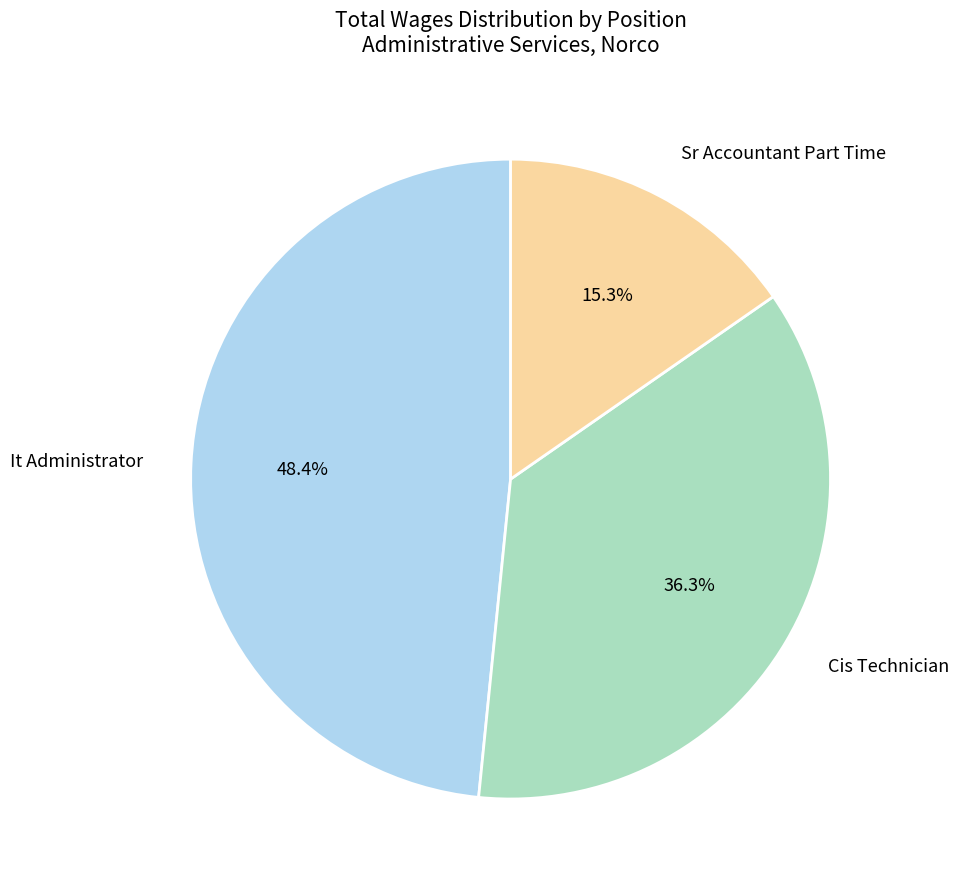

True or false: It Administrator accounts for 48% of the total.

True